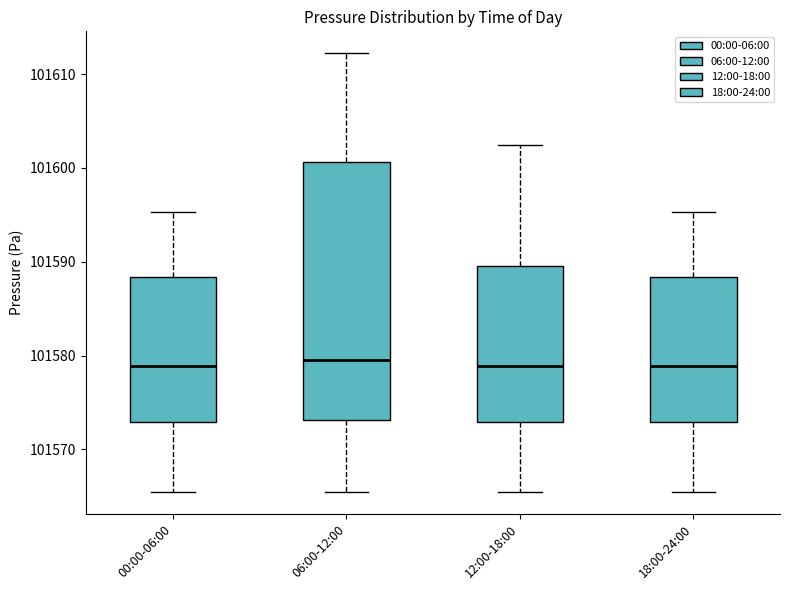

Which box is the tallest, from its lower edge to its upper edge?

06:00-12:00